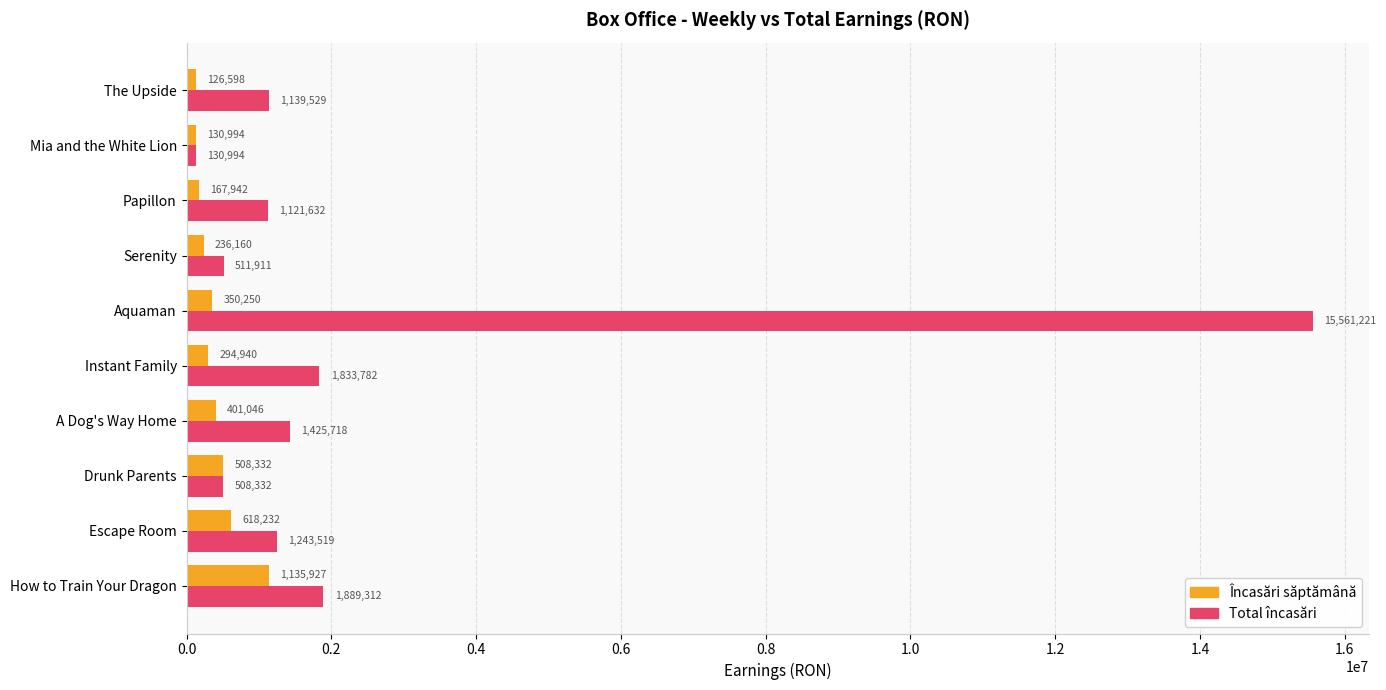

The Total încasări series shows 1243519.0 at Escape Room. True or false?

True